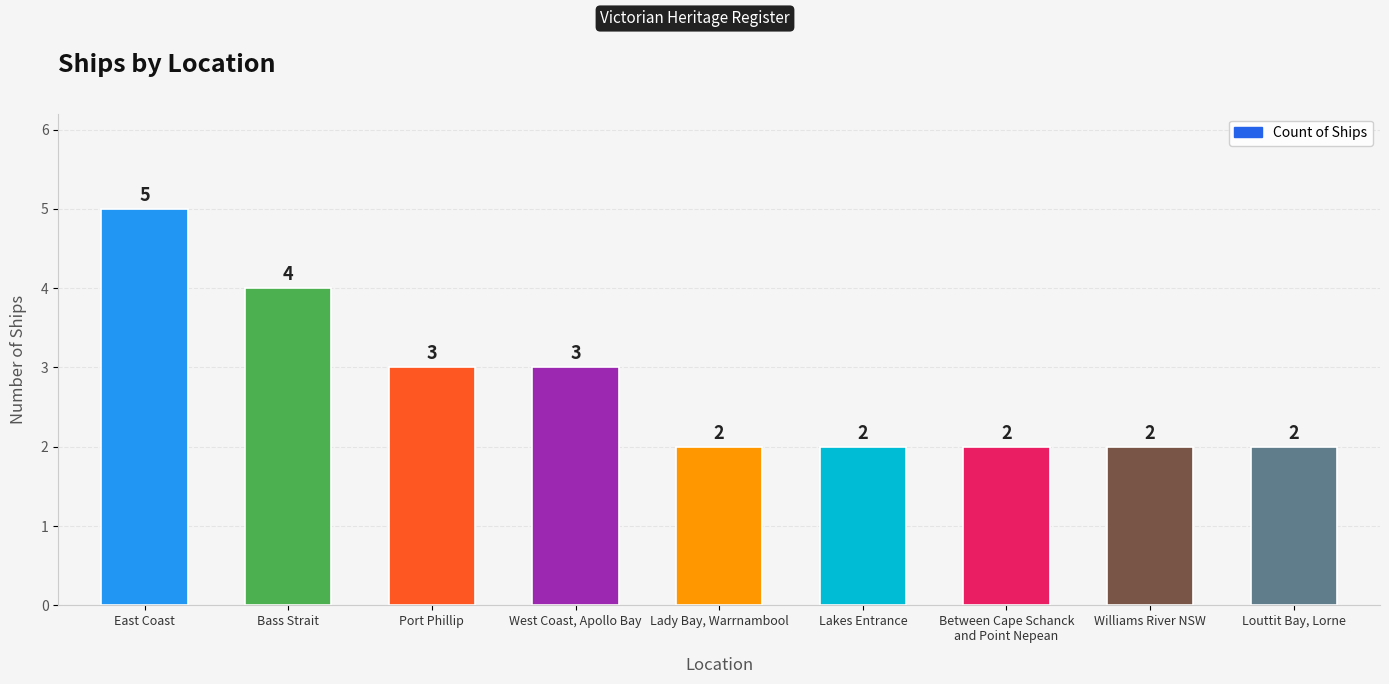

True or false: the data shows 2 at Louttit Bay, Lorne.

True